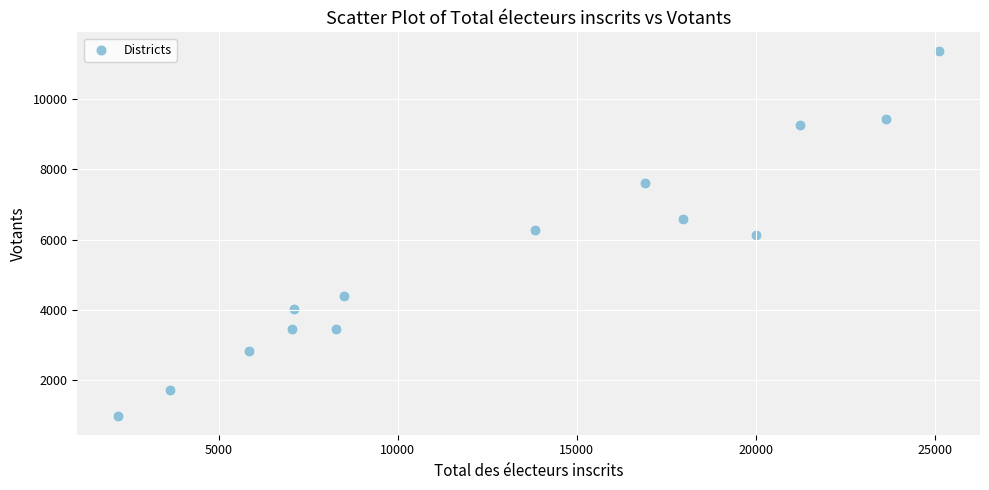

What is the range of Y values (max minus min)?

10421